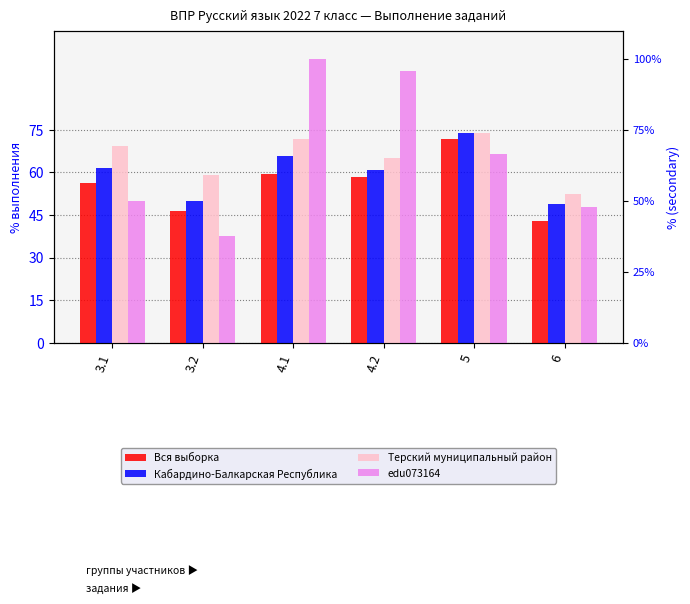

Reading left to right, list all the values displayed in this chart.

Вся выборка: 56.5	46.6	59.3	58.2	71.8	43.0
Кабардино-Балкарская Республика: 61.7	49.9	65.9	61.0	74.0	48.9
Терский муниципальный район: 69.3	59.1	71.9	65.0	74.0	52.5
edu073164: 50.0	37.5	100.0	95.8	66.7	47.9